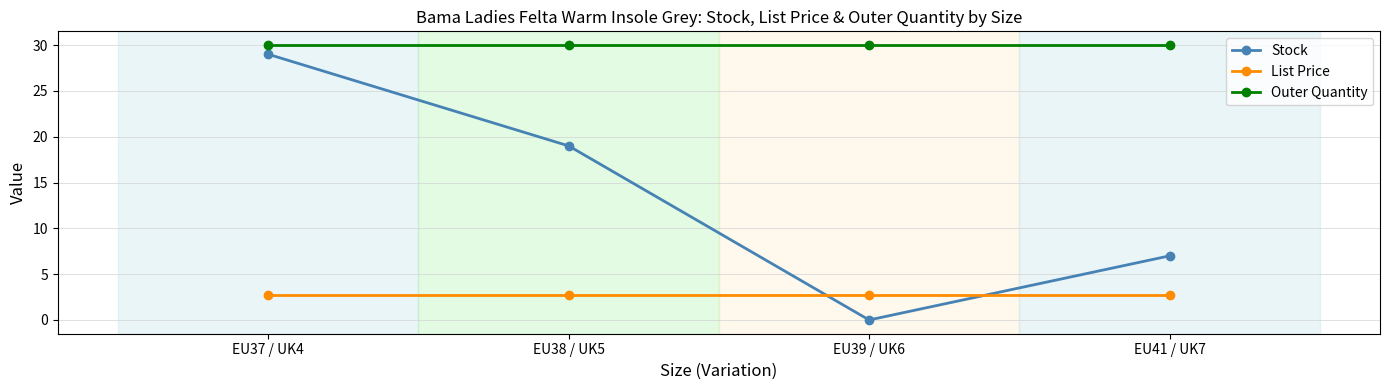

True or false: List Price and Outer Quantity intersect in this chart.

False